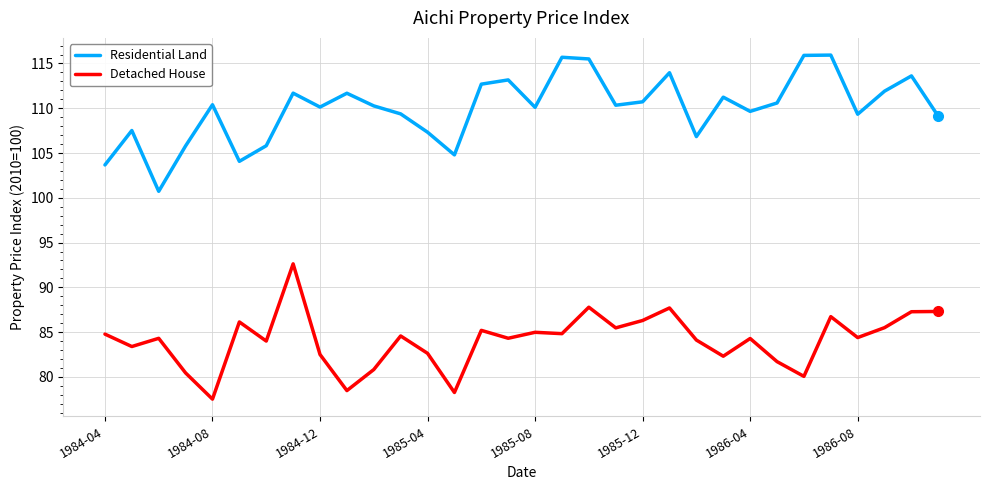

What is the difference between the maximum and minimum values in the Residential Land series?

15.2